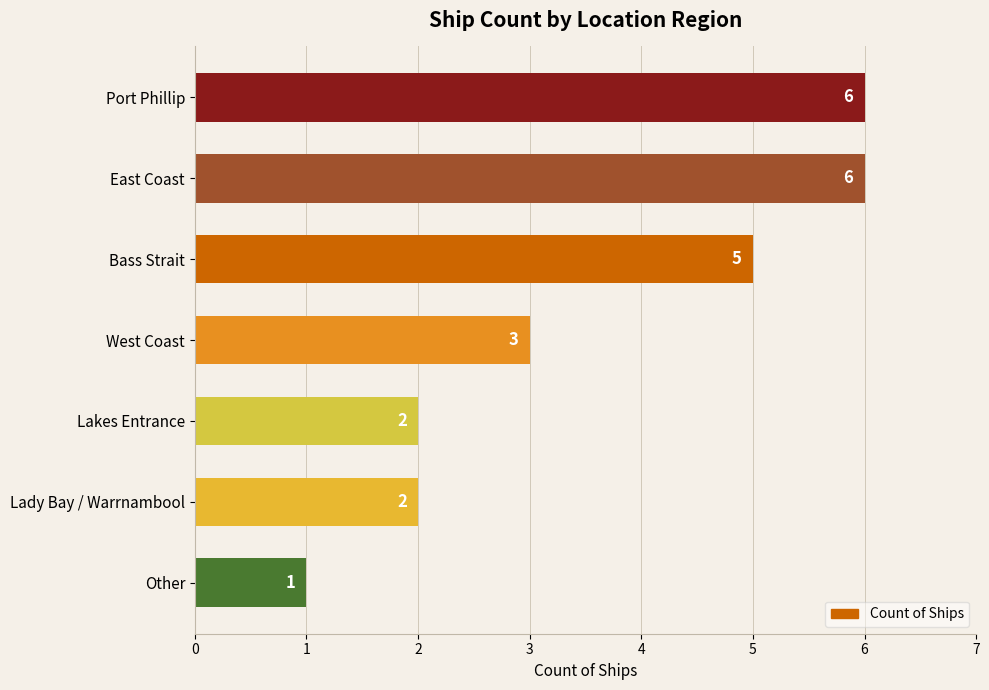

How many bars are there in total?

7